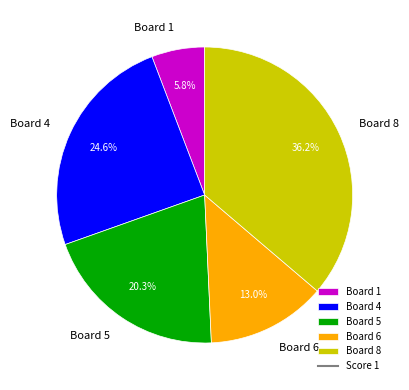

How much of the chart is everything except Board 8?

63.8%